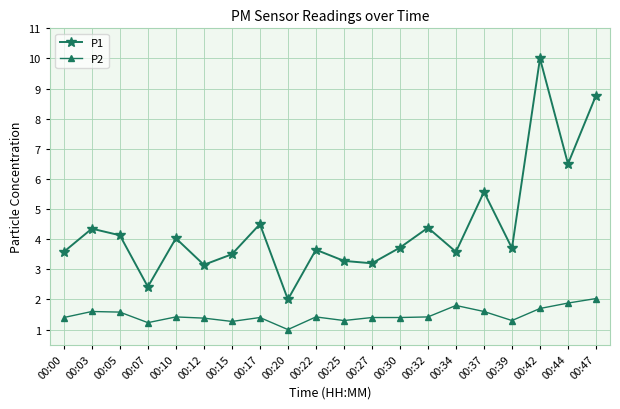

True or false: P2 has more than 1 points higher than both neighbors.

True